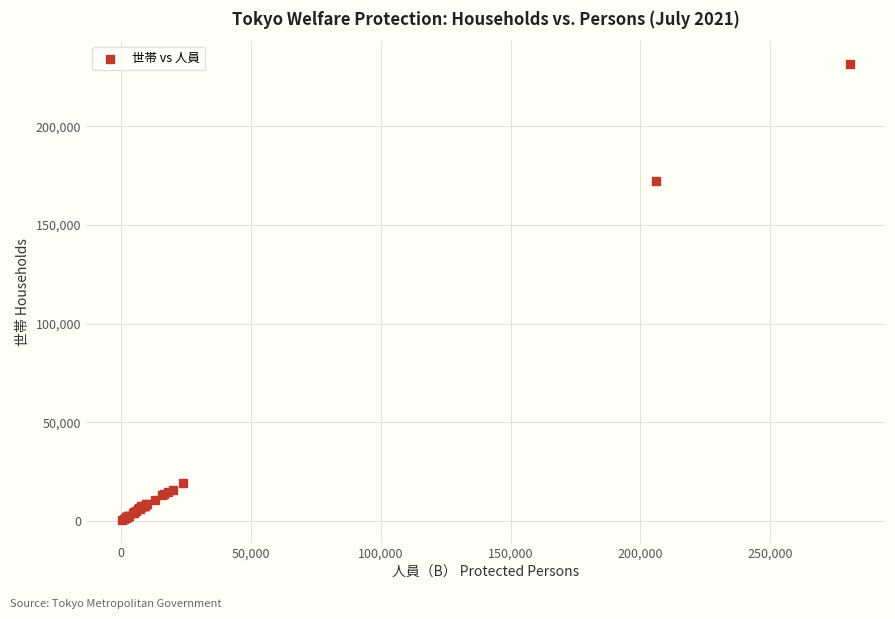

What Y value in the scatter plot is closest to 116077?

172269